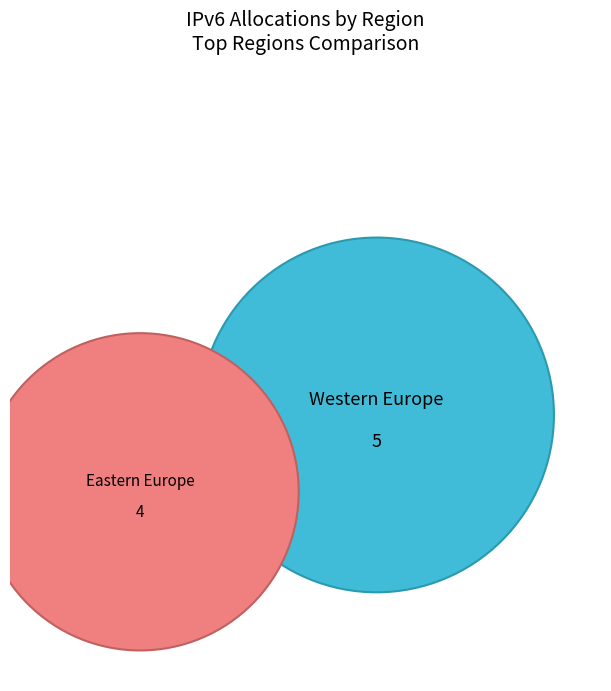

Is it true that Eastern Asia is 28% of the pie?

False